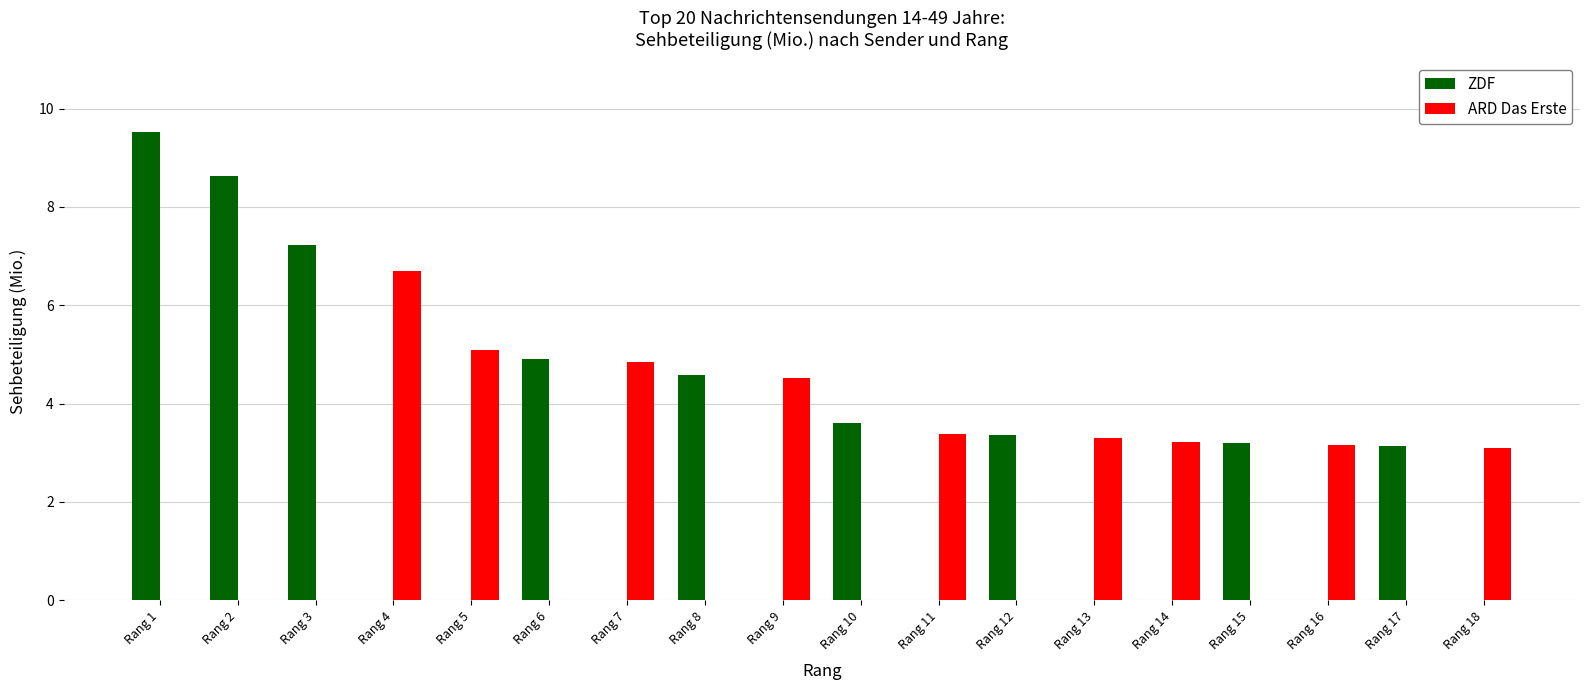

What is the approximate value of ZDF at Rang 3?

7.2